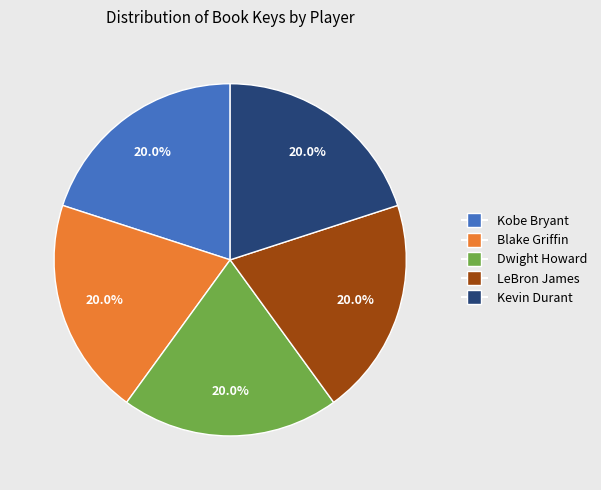

How much of the chart is everything except LeBron James?

80.0%